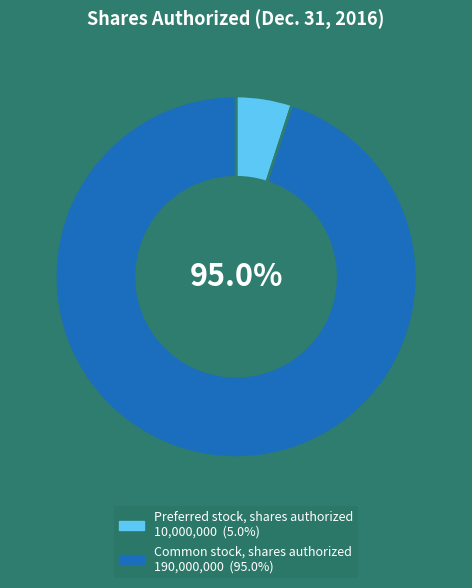

True or false: Preferred stock, shares authorized accounts for 5% of the total.

True